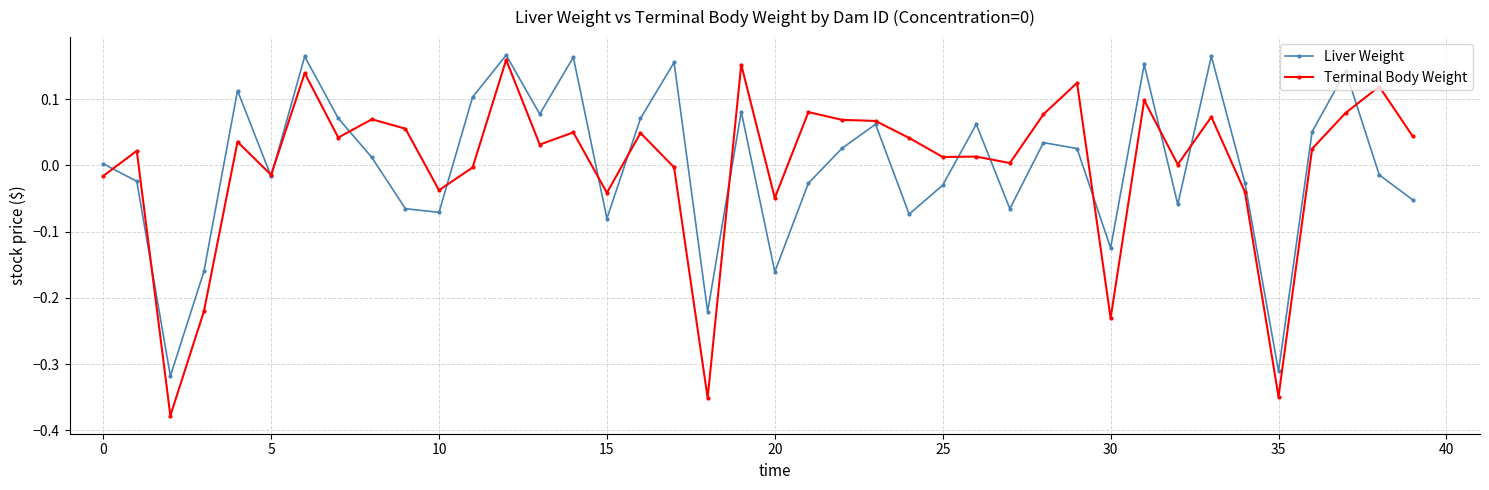

In Liver Weight, how many points are higher than both neighbors (excluding endpoints)?

12